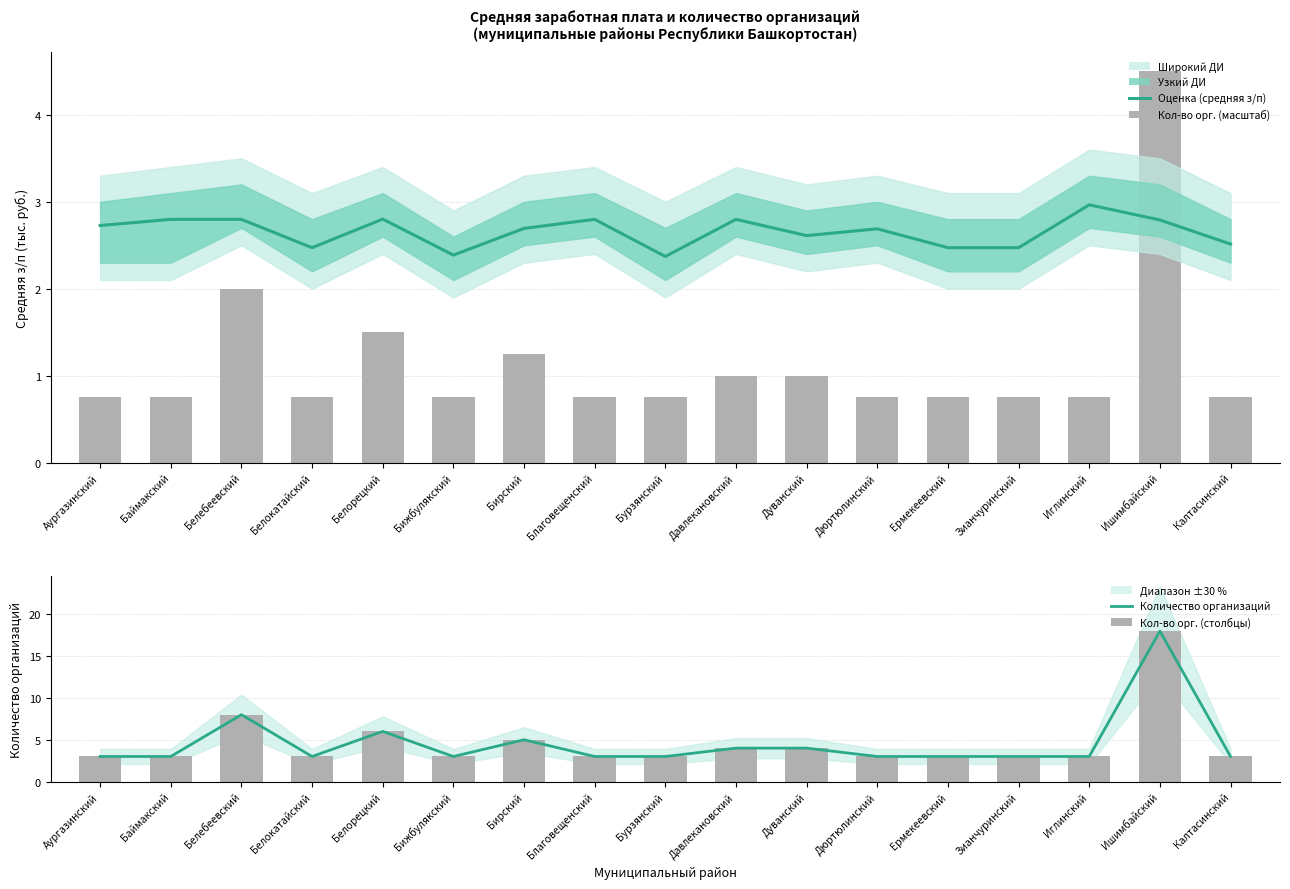

Reading left to right, transcribe all the data shown in this chart.

Оценка (средняя з/п, тыс. руб. × 10⁻¹): Аургазинский=2.7	Баймакский=2.8	Белебеевский=2.8	Белокатайский=2.5	Белорецкий=2.8	Бижбулякский=2.4	Бирский=2.7	Благовещенский=2.8	Бурзянский=2.4	Давлекановский=2.8	Дуванский=2.6	Дюртюлинский=2.7	Ермекеевский=2.5	Зианчуринский=2.5	Иглинский=3.0	Ишимбайский=2.8	Калтасинский=2.5
Количество организаций: Аургазинский=3.0	Баймакский=3.0	Белебеевский=8.0	Белокатайский=3.0	Белорецкий=6.0	Бижбулякский=3.0	Бирский=5.0	Благовещенский=3.0	Бурзянский=3.0	Давлекановский=4.0	Дуванский=4.0	Дюртюлинский=3.0	Ермекеевский=3.0	Зианчуринский=3.0	Иглинский=3.0	Ишимбайский=18.0	Калтасинский=3.0
Количество организаций (мунициц.): Аургазинский=3.0	Баймакский=3.0	Белебеевский=8.0	Белокатайский=3.0	Белорецкий=6.0	Бижбулякский=3.0	Бирский=5.0	Благовещенский=3.0	Бурзянский=3.0	Давлекановский=4.0	Дуванский=4.0	Дюртюлинский=3.0	Ермекеевский=3.0	Зианчуринский=3.0	Иглинский=3.0	Ишимбайский=18.0	Калтасинский=3.0